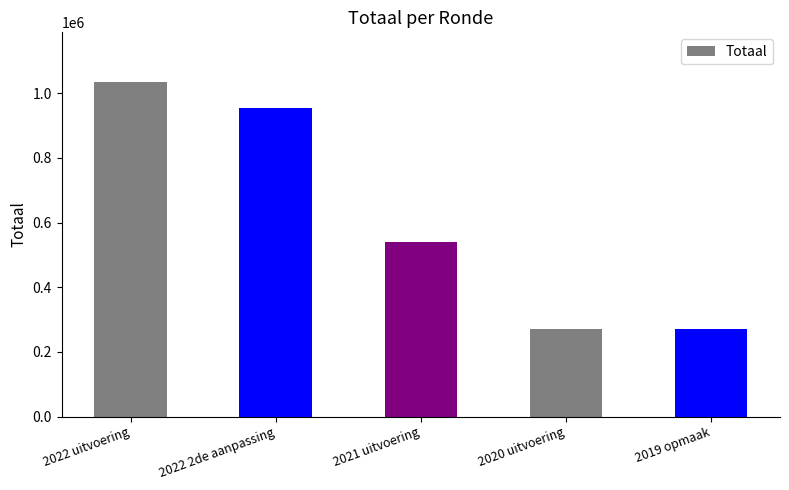

Which category has the highest value across all series?

2022 uitvoering